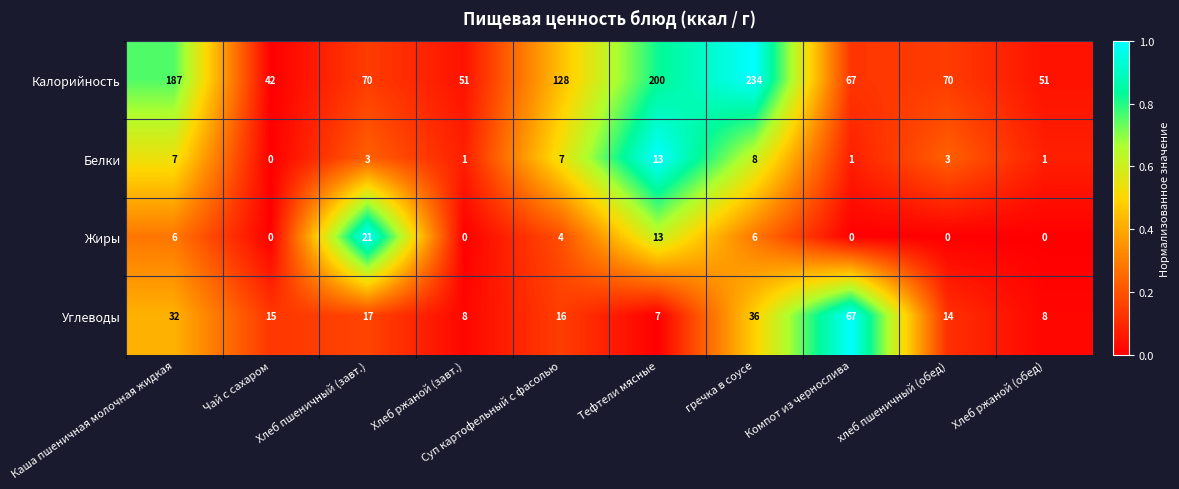

Is the value of Жиры at Каша пшеничная молочная жидкая greater than the value of Углеводы at Суп картофельный с фасолью?

No